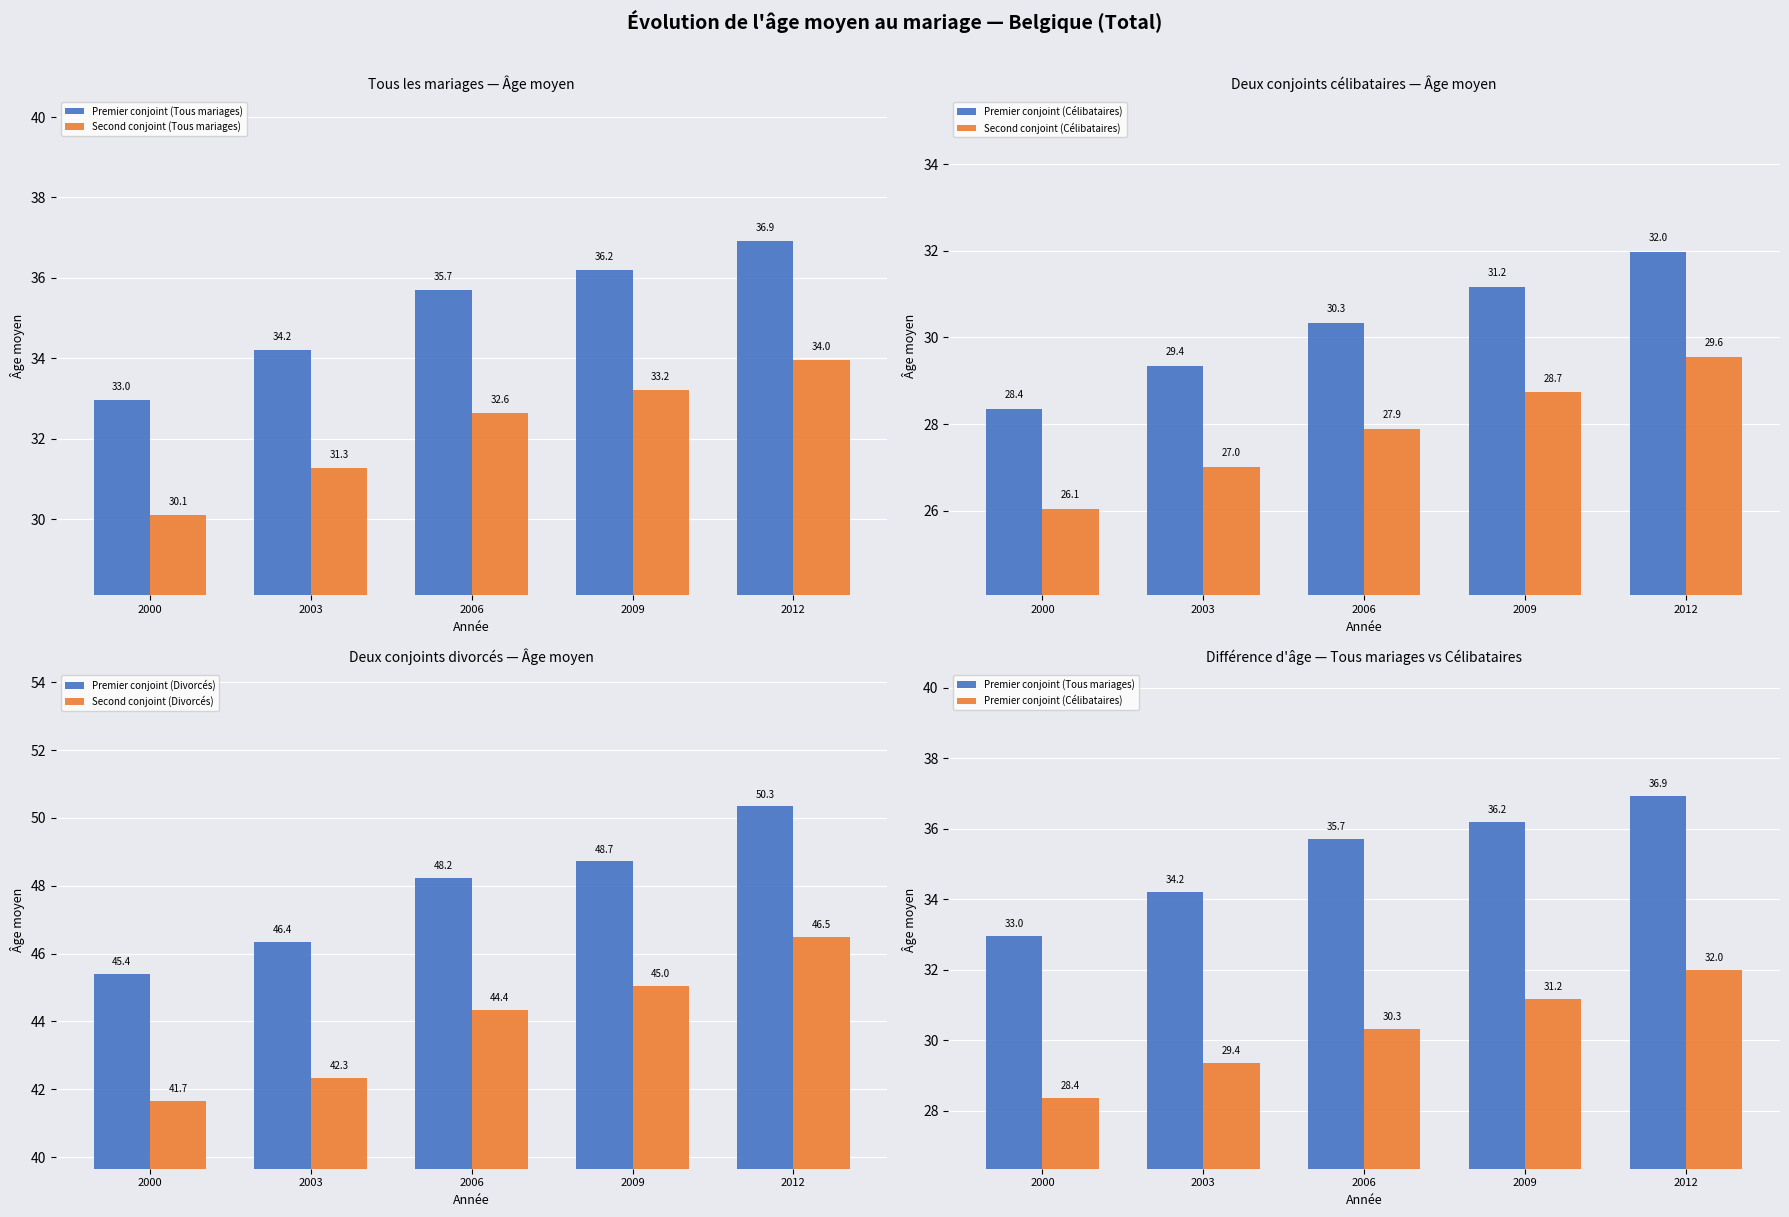

Which series has the widest spread of values?

Premier conjoint (Divorcés)